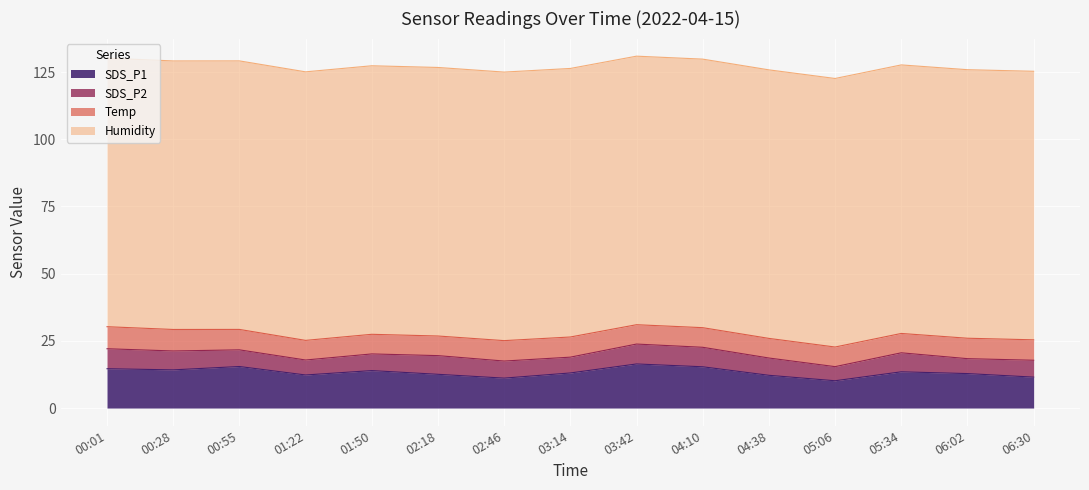

True or false: Temp and SDS_P1 intersect in this chart.

False